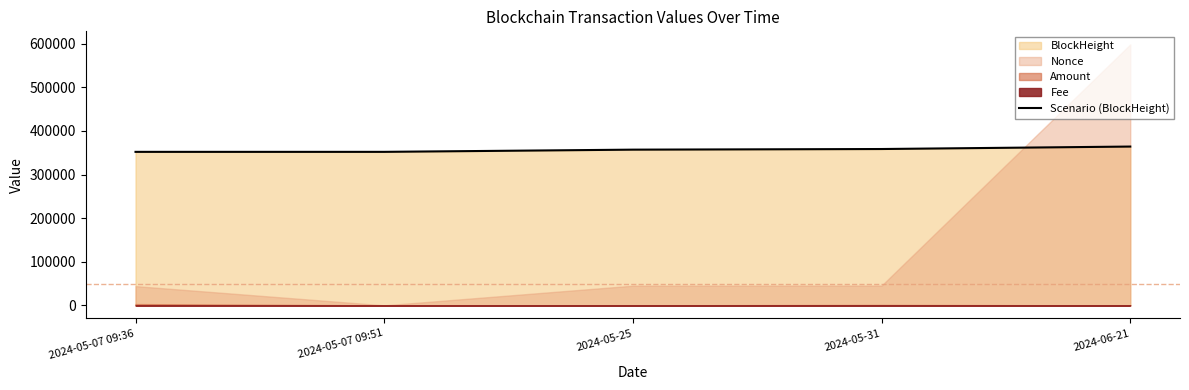

At which category does the chart reach its minimum across all series?

2024-05-07 09:36